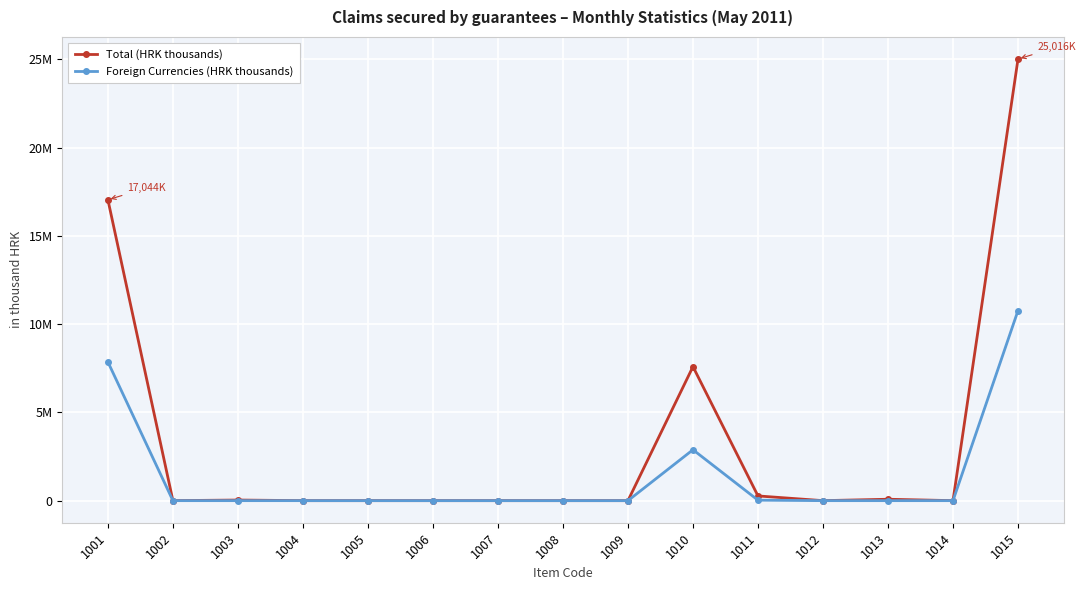

Is this an area chart (filled region under the line)?

No